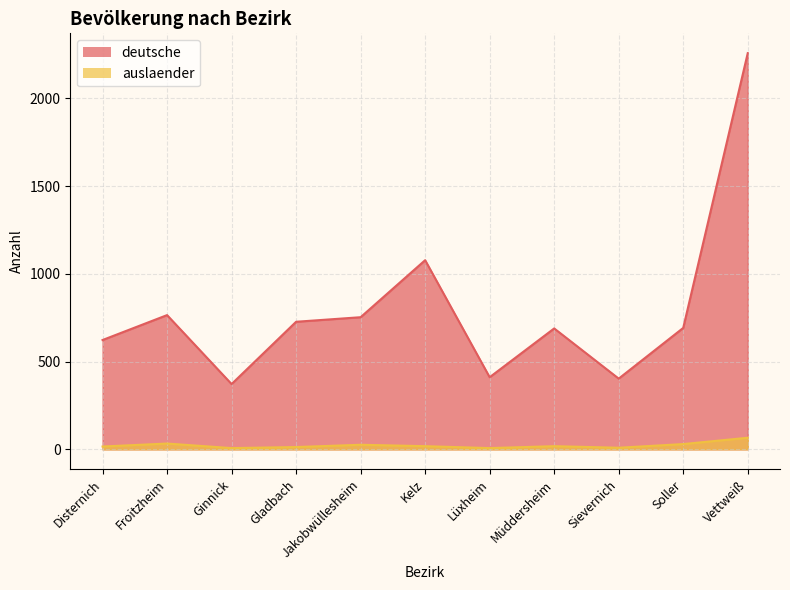

Reading left to right, what are all the values shown in this chart?

deutsche: Disternich=623	Froitzheim=765	Ginnick=372	Gladbach=727	Jakobwüllesheim=753	Kelz=1078	Lüxheim=411	Müddersheim=689	Sievernich=403	Soller=692	Vettweiß=2258
auslaender: Disternich=16	Froitzheim=33	Ginnick=7	Gladbach=13	Jakobwüllesheim=26	Kelz=18	Lüxheim=7	Müddersheim=18	Sievernich=9	Soller=30	Vettweiß=66